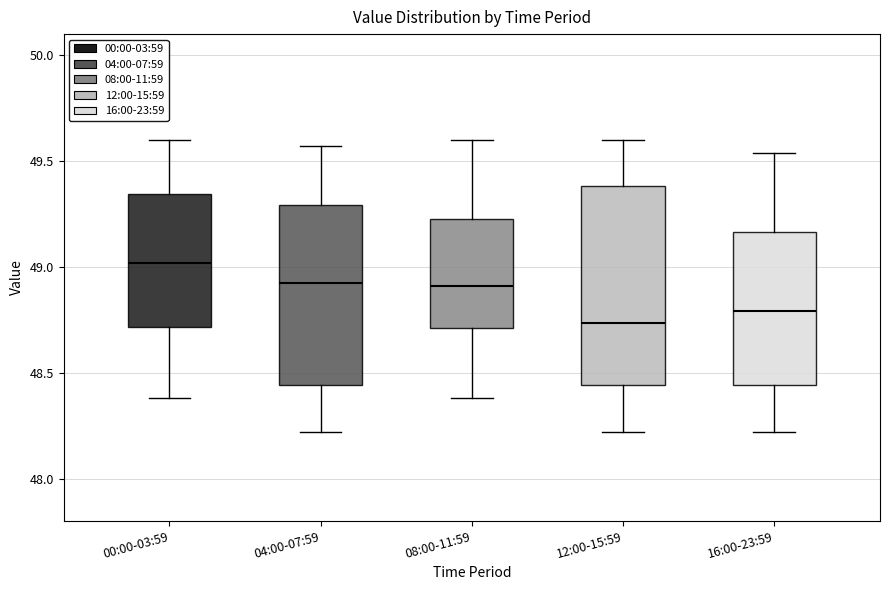

Comparing the boxes themselves (not the whiskers), which one is the tallest?

12:00-15:59